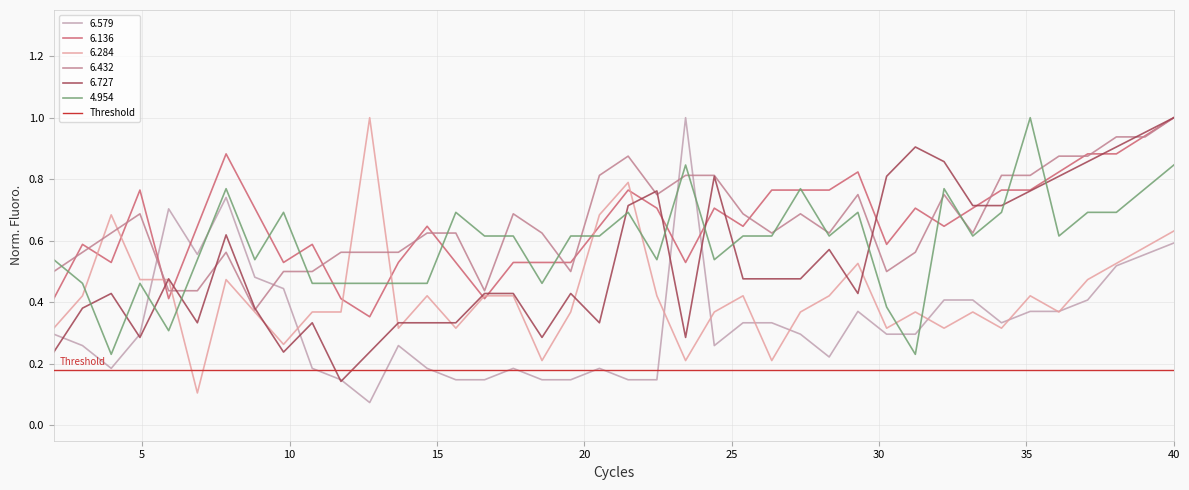

After their last crossing, which series has the higher values: 6.432 or 6.284?

6.432